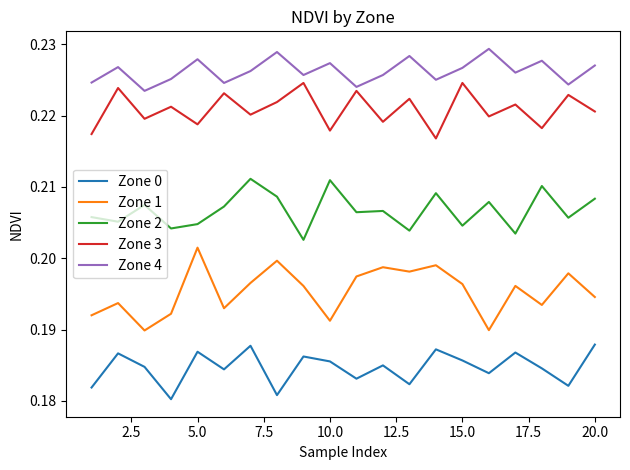

Rank the series by their maximum value, from highest to lowest.

Zone 4, Zone 3, Zone 2, Zone 1, Zone 0